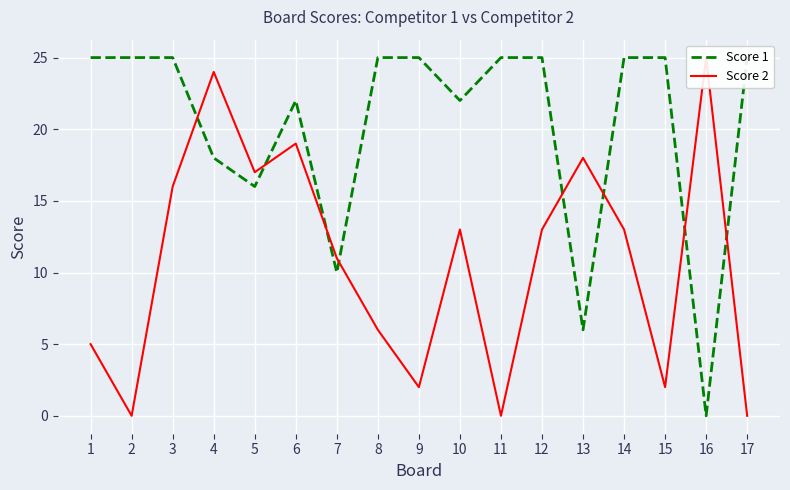

How many data points in Score 2 are less than 13?

8